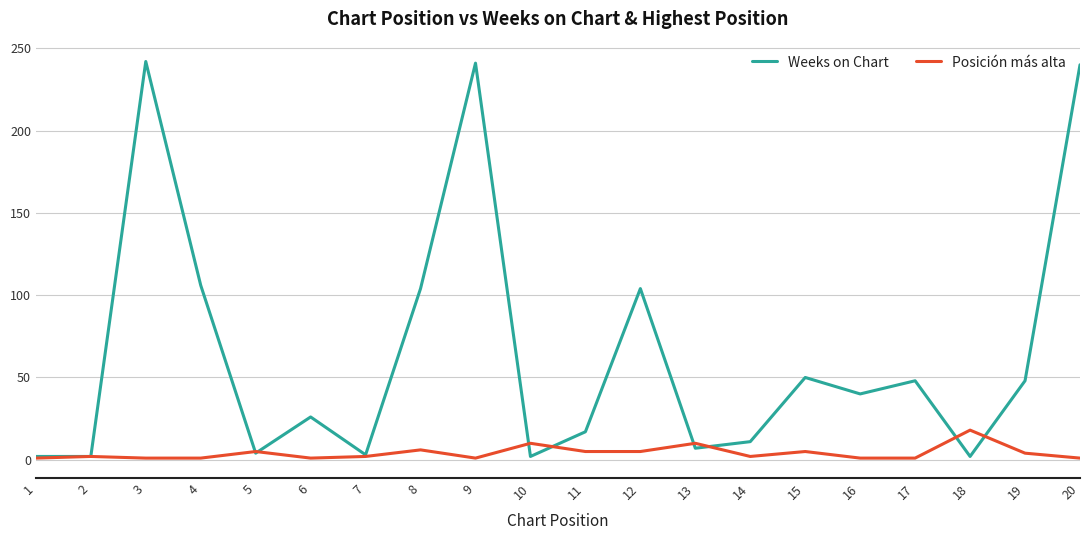

What is the maximum value shown in the chart?

242